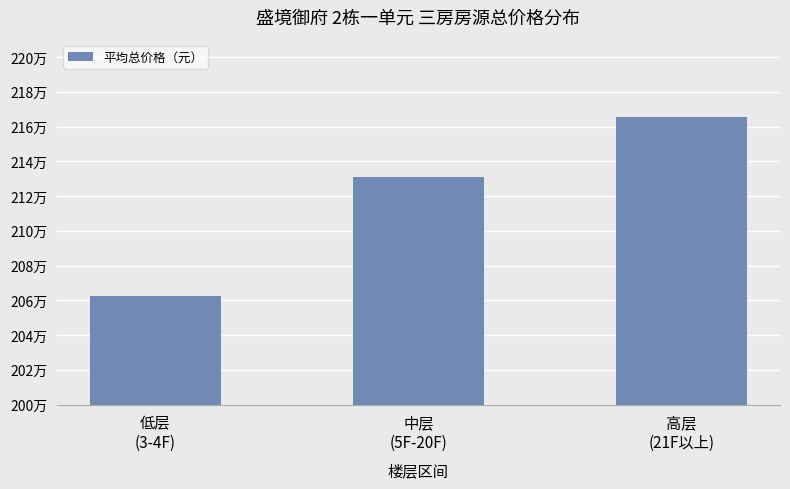

The chart shows a value of 2165755 at 高层
(21F以上). True or false?

True